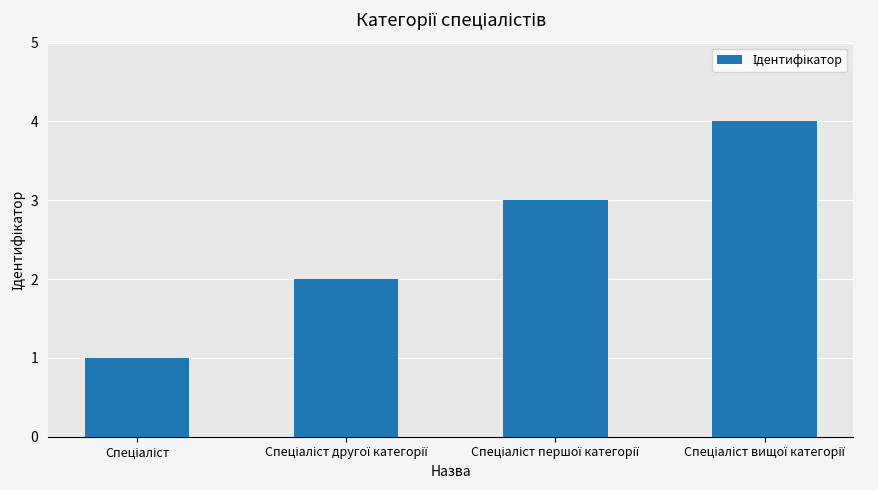

What is the difference between the maximum and minimum values?

3